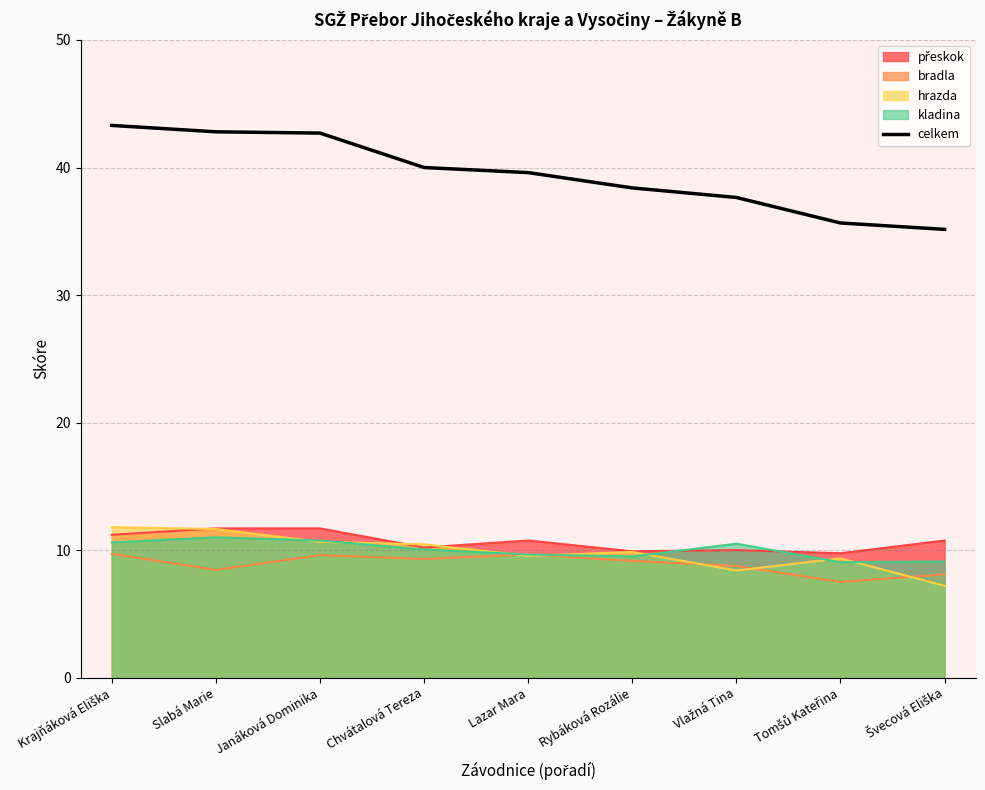

Where is the data nearest to the value 39?

Lazar Mara